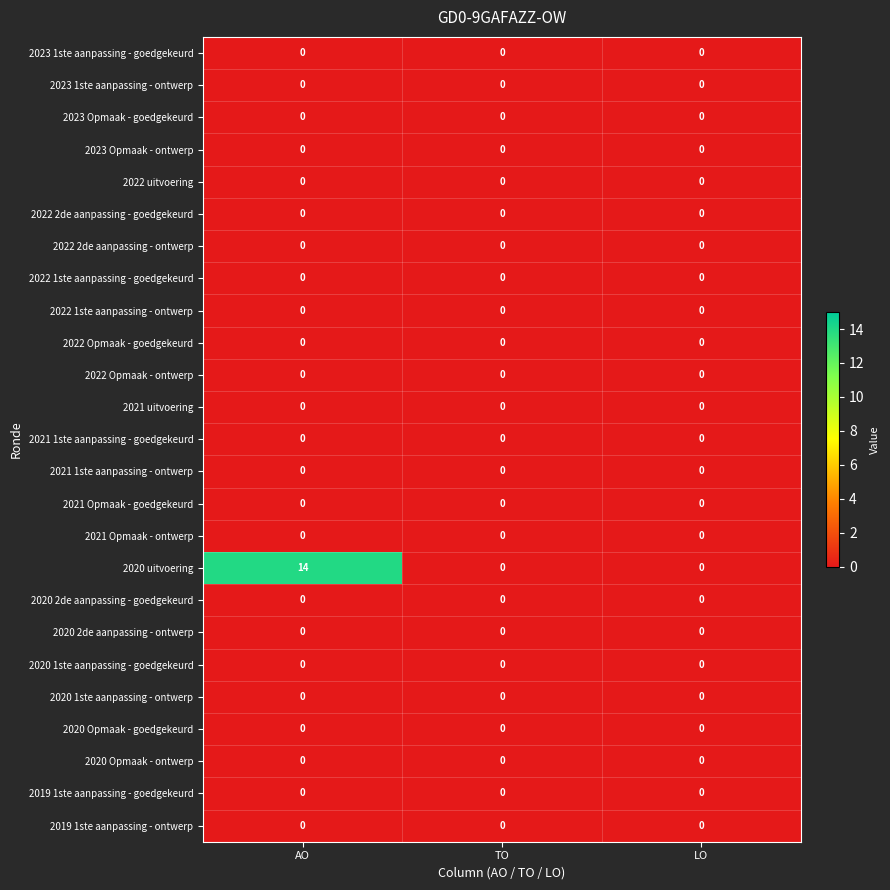

Which series has the largest range (max minus min)?

2020 uitvoering